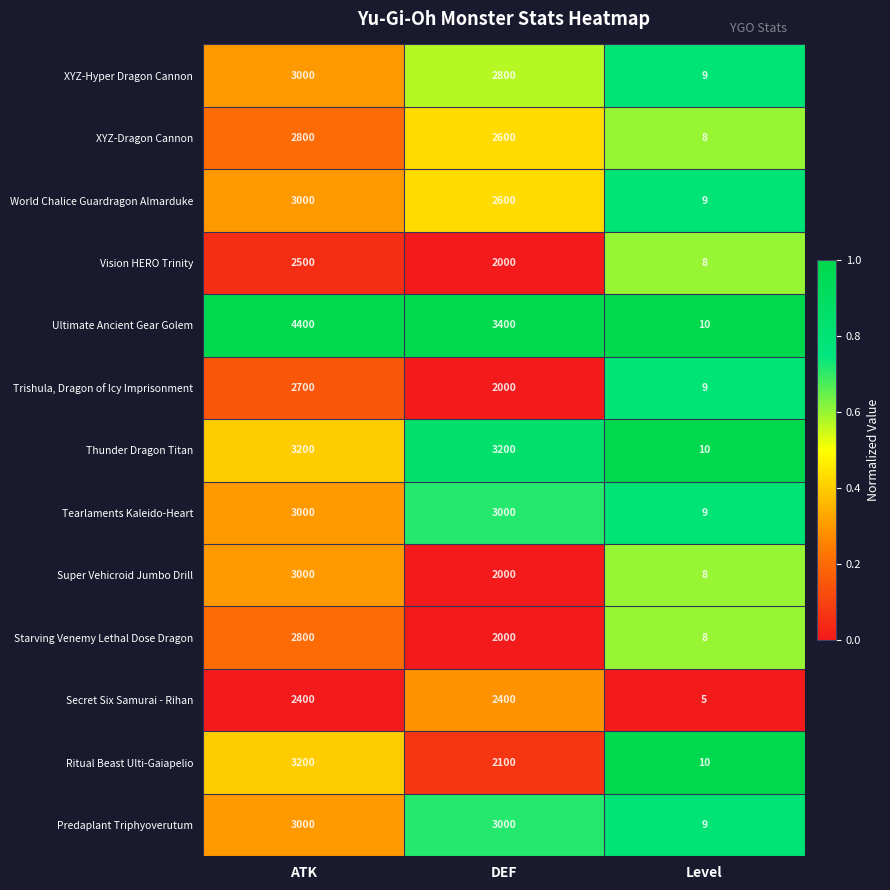

At which category is the sum across all series the highest?

ATK